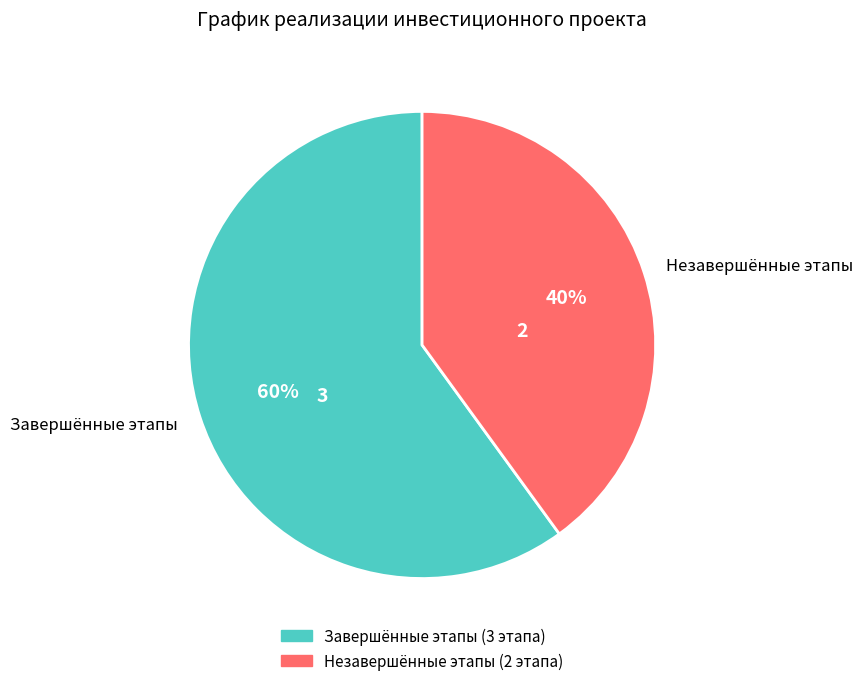

Do Незавершённые этапы and Завершённые этапы together represent more than half of the pie?

Yes